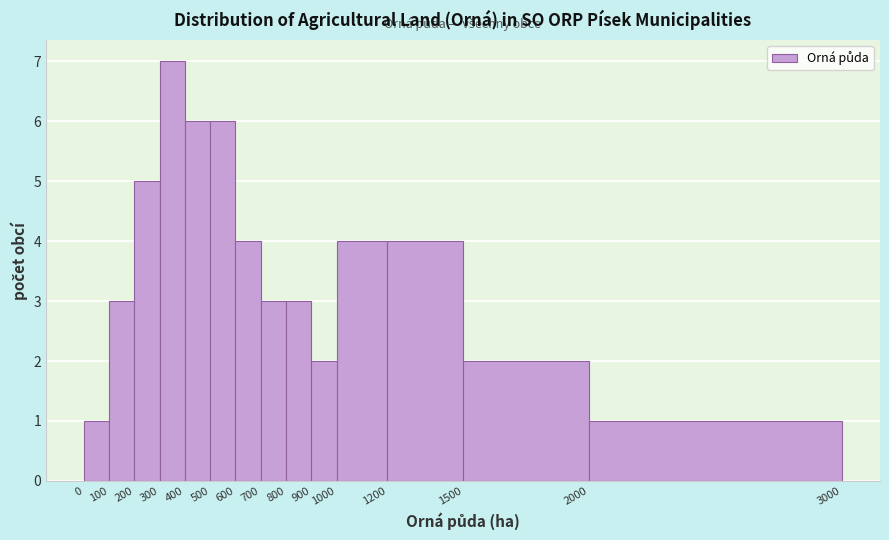

Reading left to right, list every bar in this chart as the range it spans on the x-axis followed by its height. The values are not printed on the chart, so give them approximately, as read against the axis.

0 to 100: 1
100 to 200: 3
200 to 300: 5
300 to 400: 7
400 to 500: 6
500 to 600: 6
600 to 700: 4
700 to 800: 3
800 to 900: 3
900 to 1000: 2
1000 to 1200: 4
1200 to 1500: 4
1500 to 2000: 2
2000 to 3000: 1